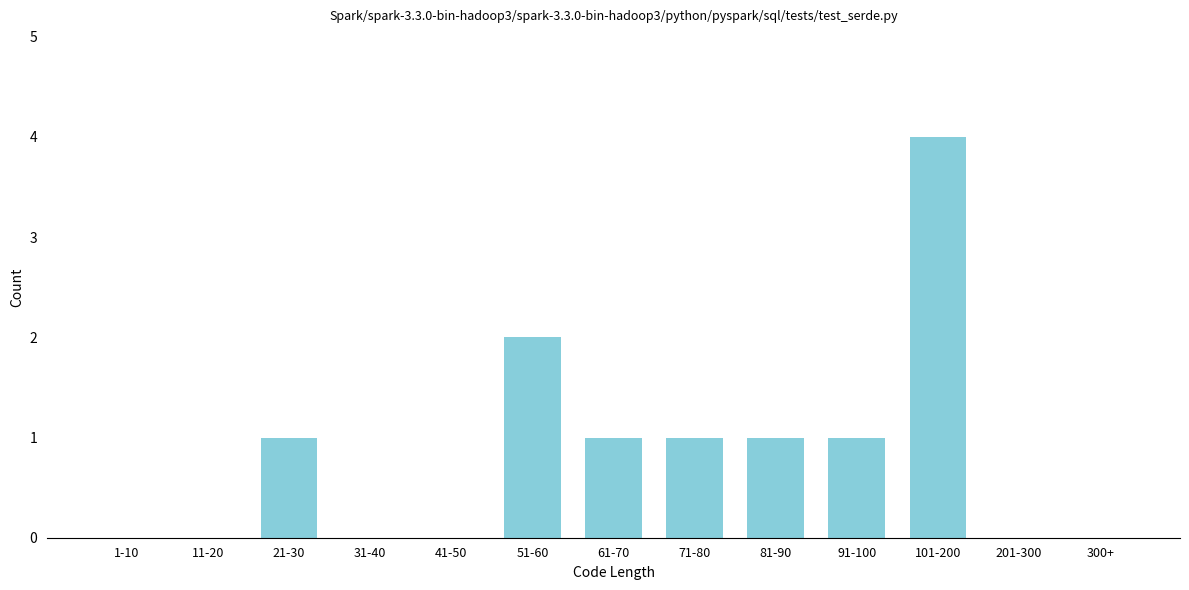

Reading right to left, what are all the values shown in this chart?

300+=0	201-300=0	101-200=4	91-100=1	81-90=1	71-80=1	61-70=1	51-60=2	41-50=0	31-40=0	21-30=1	11-20=0	1-10=0